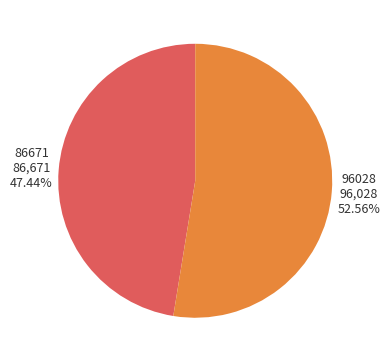

What percentage is NOT represented by 96028?

47.4%